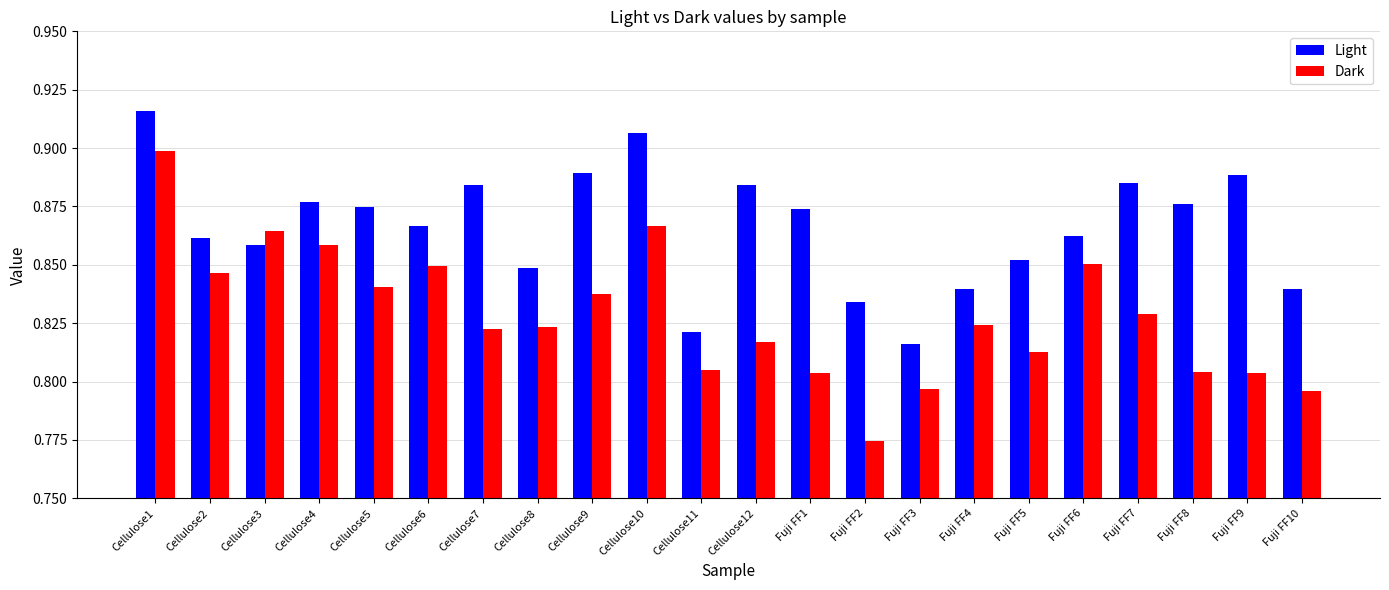

Is it true that Dark equals 0.2 at Cellulose8?

False